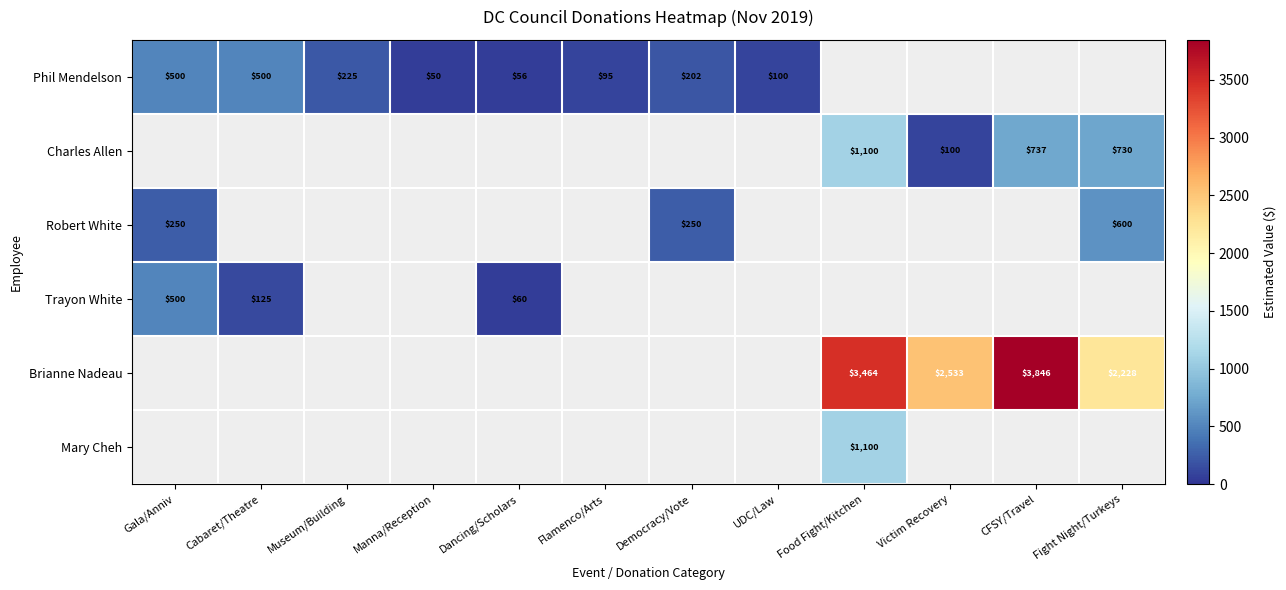

The value of Trayon White at Dancing/Scholars is 60. True or false?

True